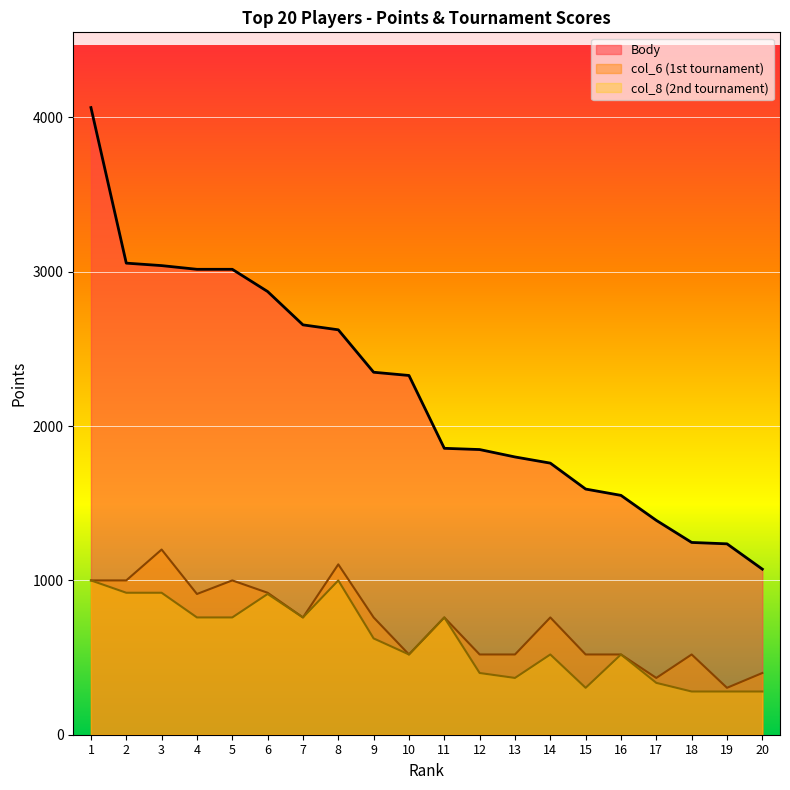

Which series has the largest range (max minus min)?

Body